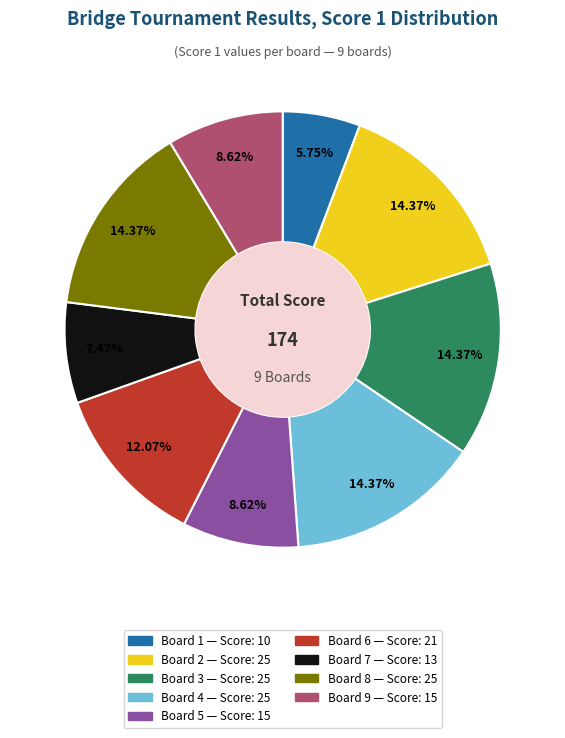

Is there a majority slice in this chart?

No